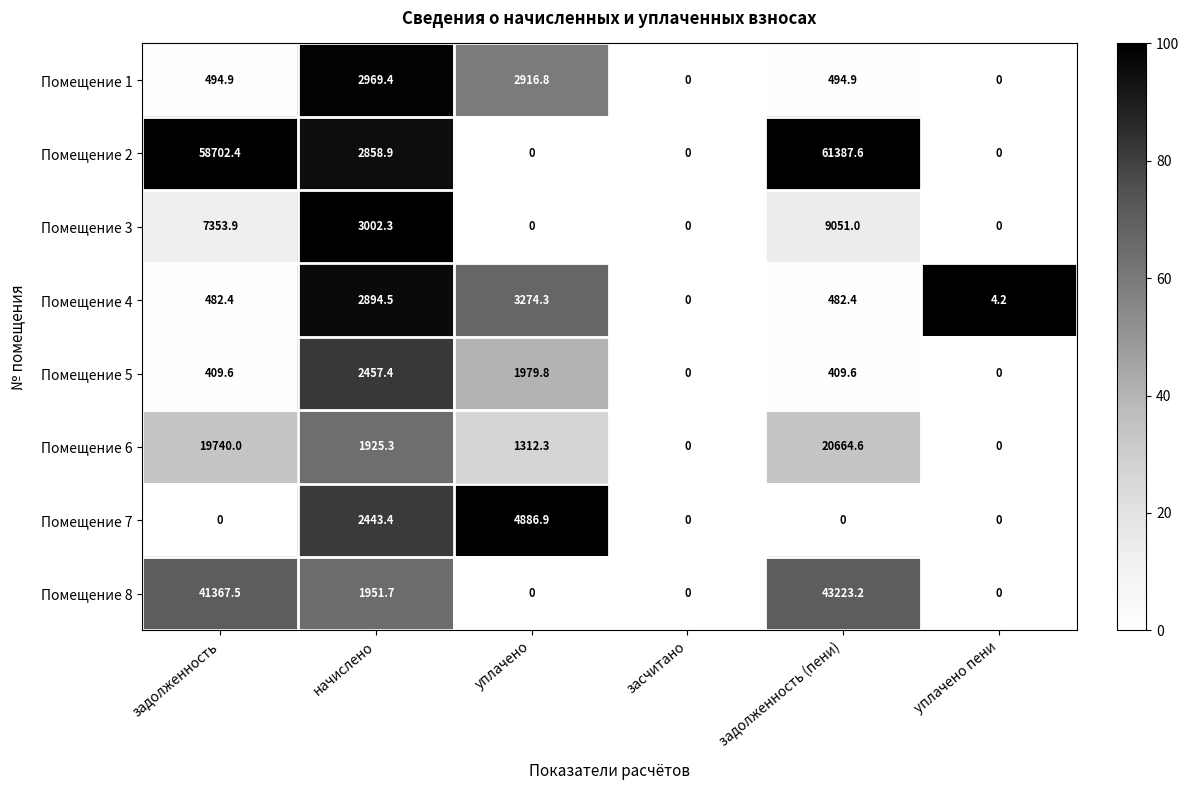

How many positive values does the Помещение 6 series have?

4